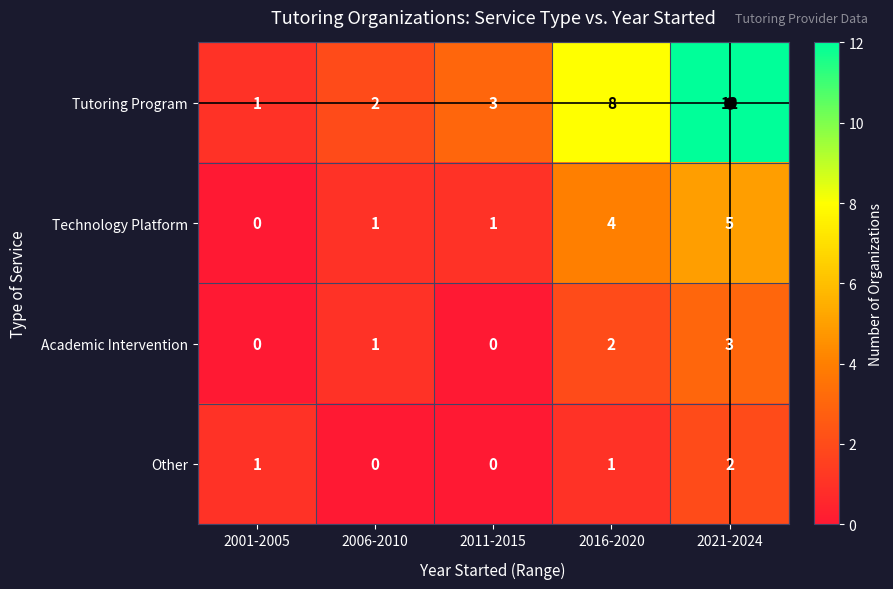

Is it true that Technology Platform equals 1 at 2021-2024?

False